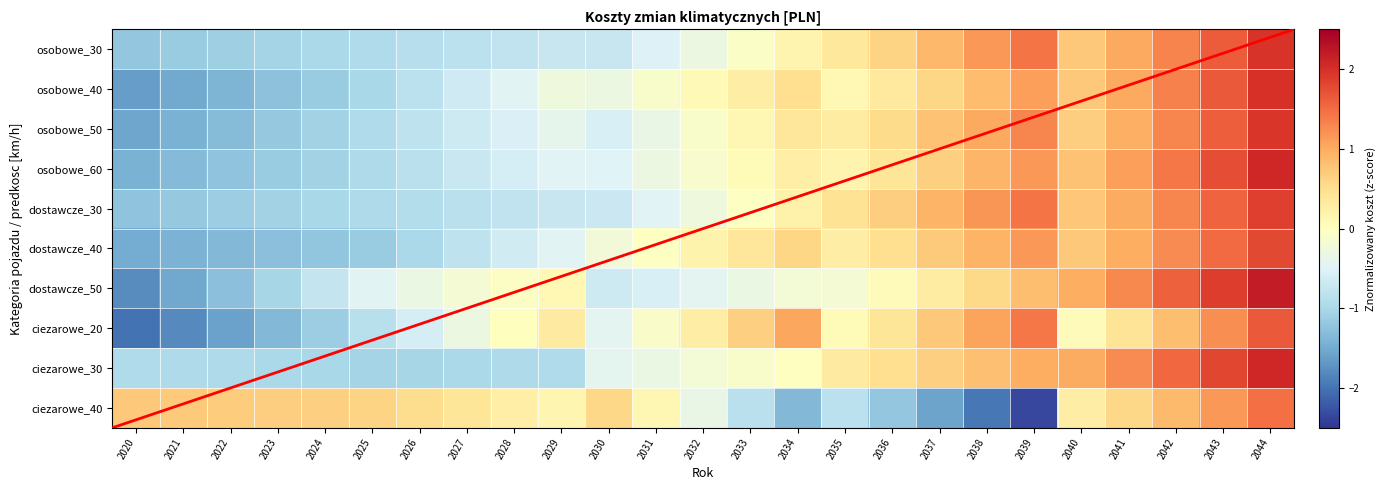

What is the approximate value of dostawcze_50 at 2039?

0.8